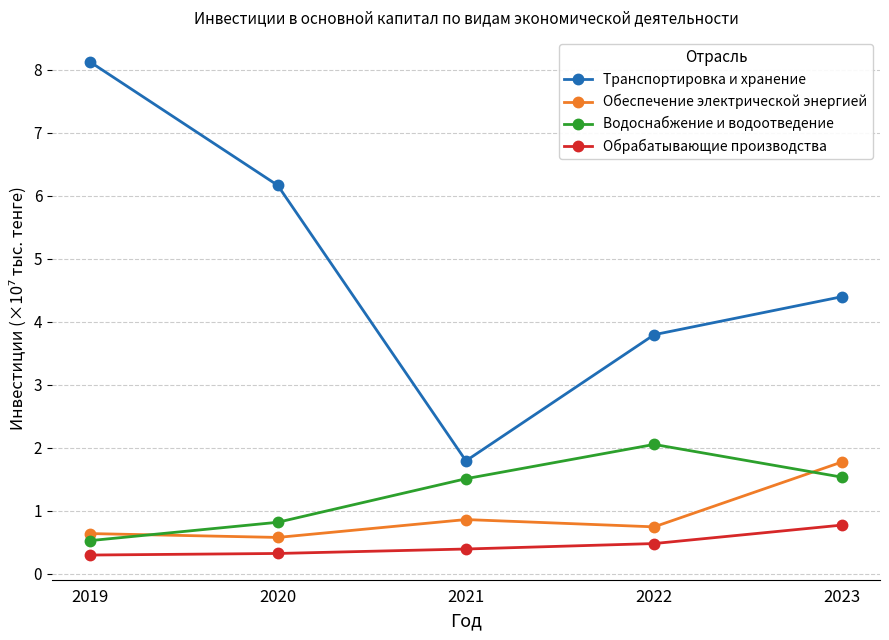

How many interior local peaks does the Обеспечение электрической энергией series have?

1